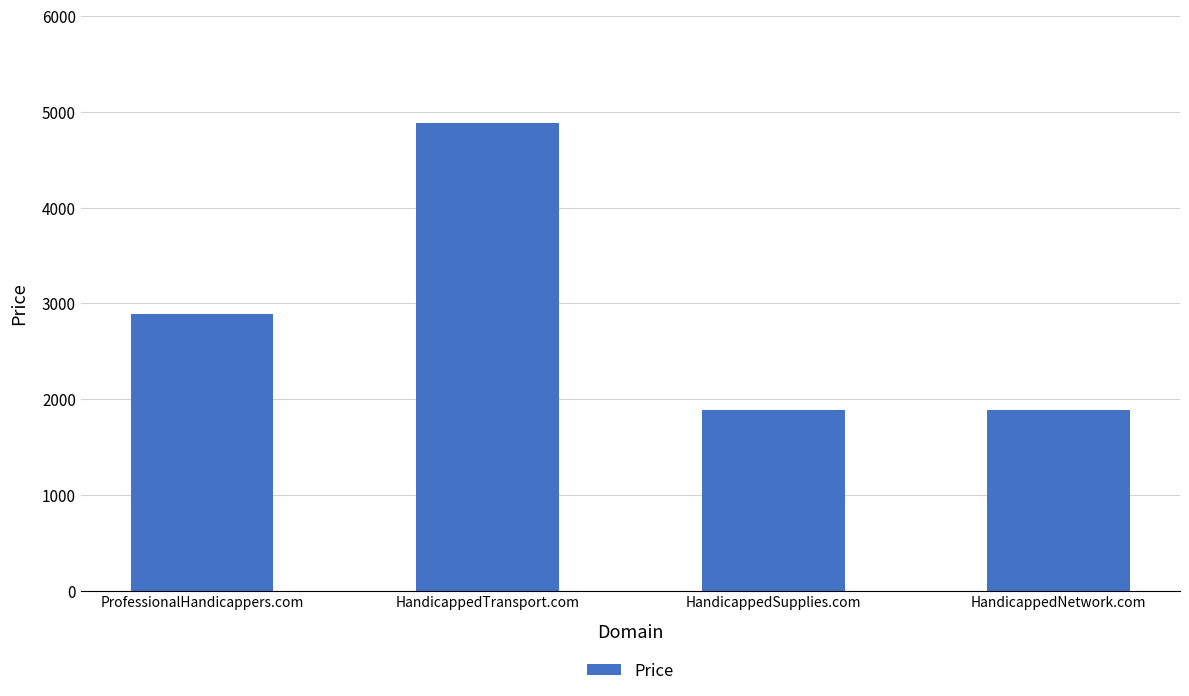

What is the change in value from HandicappedTransport.com to HandicappedNetwork.com?

-3000